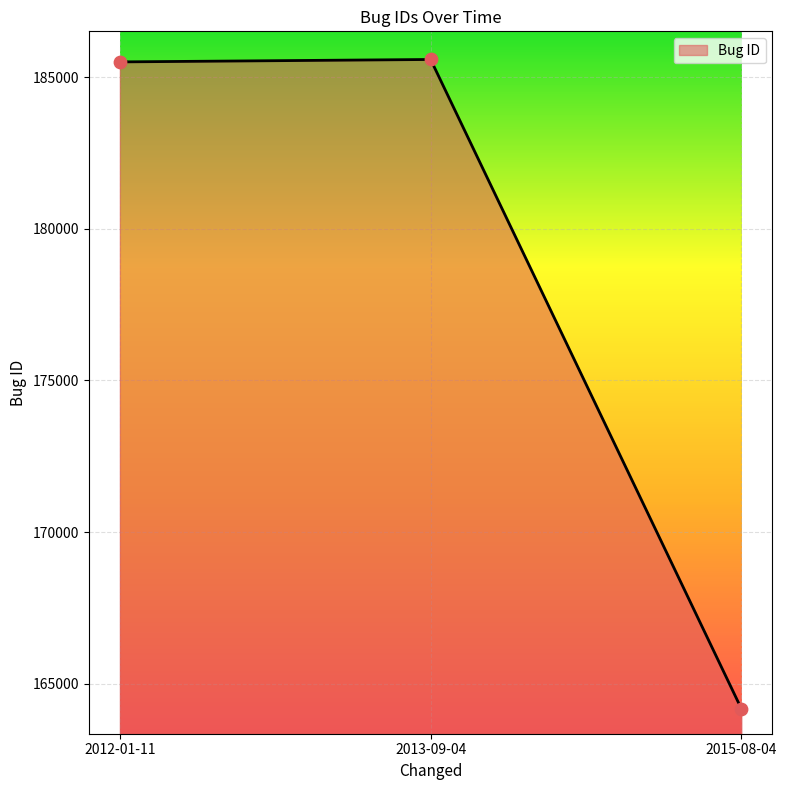

What is the ratio of the value at 2015-08-04 to the value at 2013-09-04?

0.9